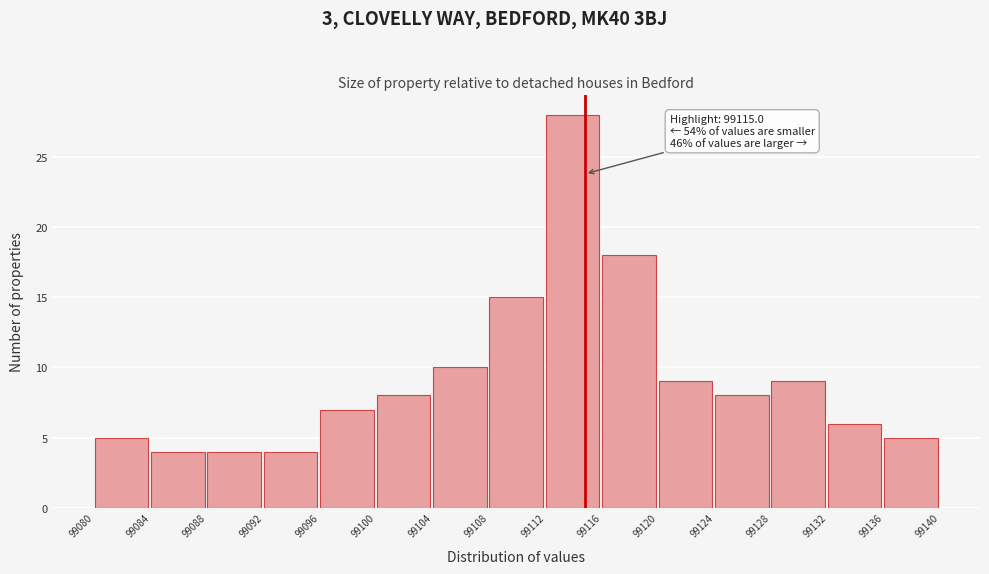

Which range on the x-axis has the tallest bar?

99112 to 99116